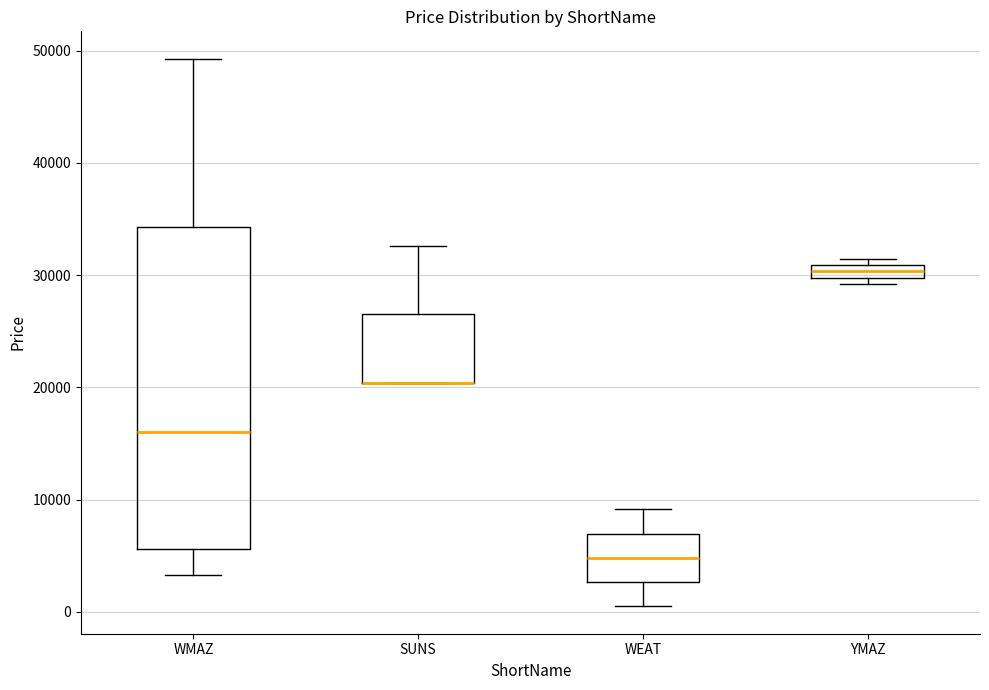

Where does the lower whisker of the box for WMAZ end on the y-axis? The values are not printed on the chart, so give them approximately, as read against the axis.

3000